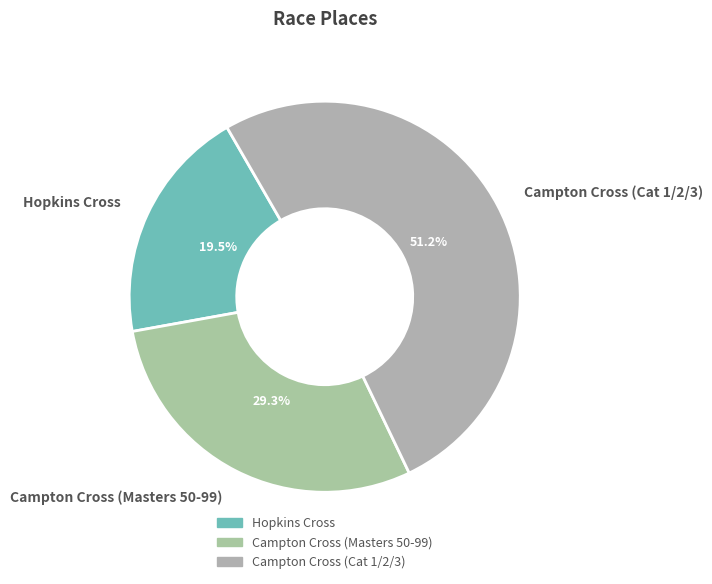

Is there any slice that represents more than half of the pie?

Yes